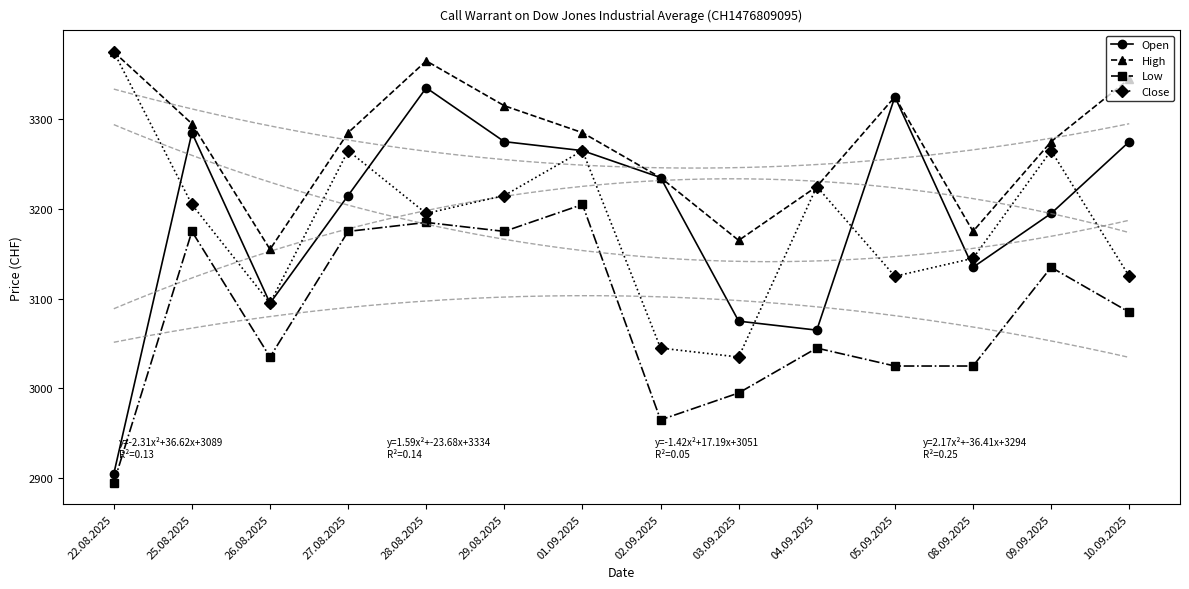

What is the difference between the maximum and second lowest values in the Low series?

240